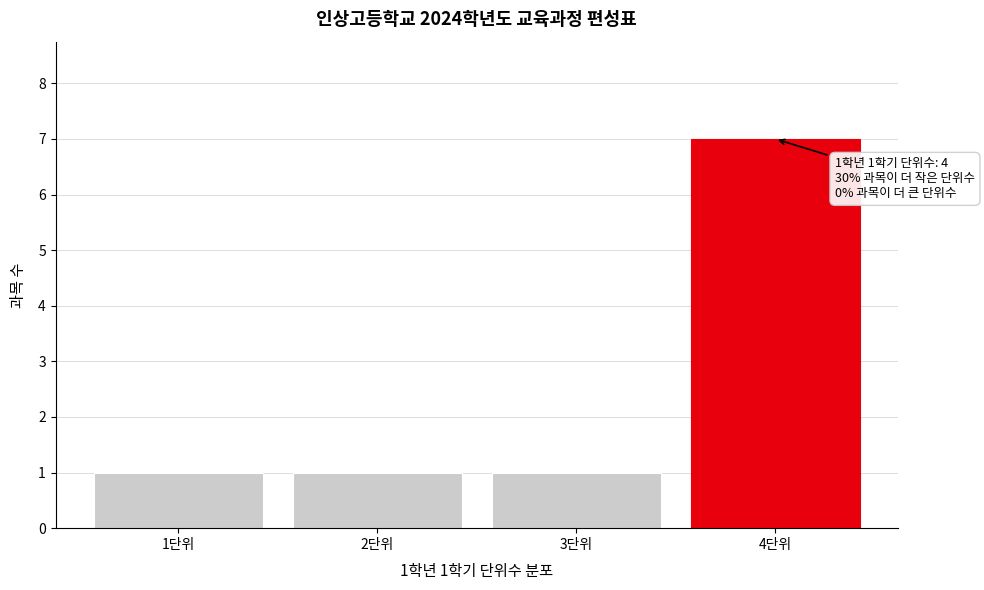

Reading left to right, what are all the values shown in this chart?

1단위=1	2단위=1	3단위=1	4단위=7